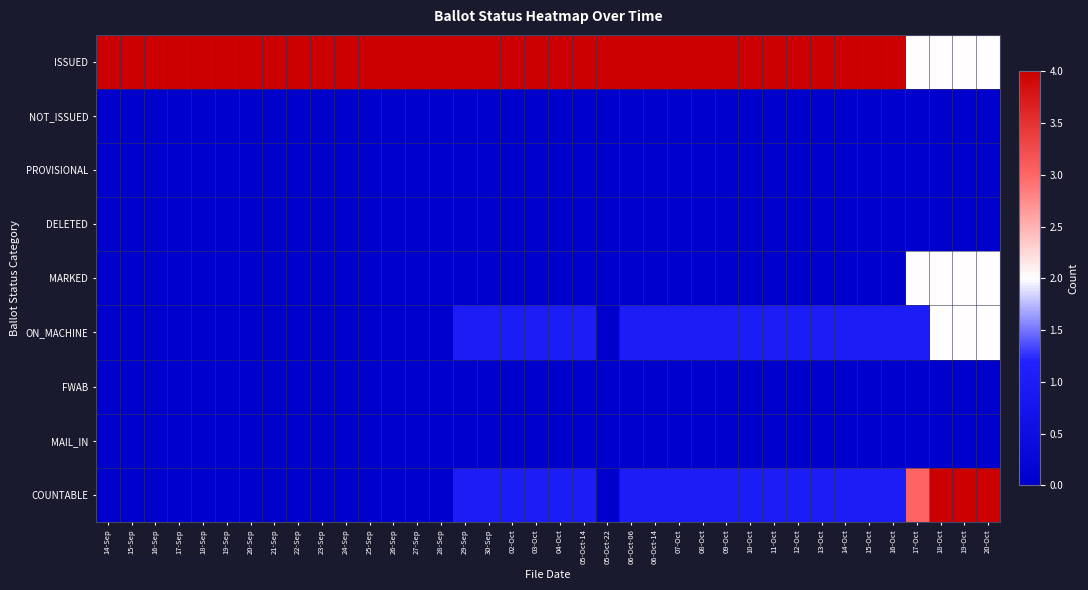

At how many categories does at least one series exceed 3?

37